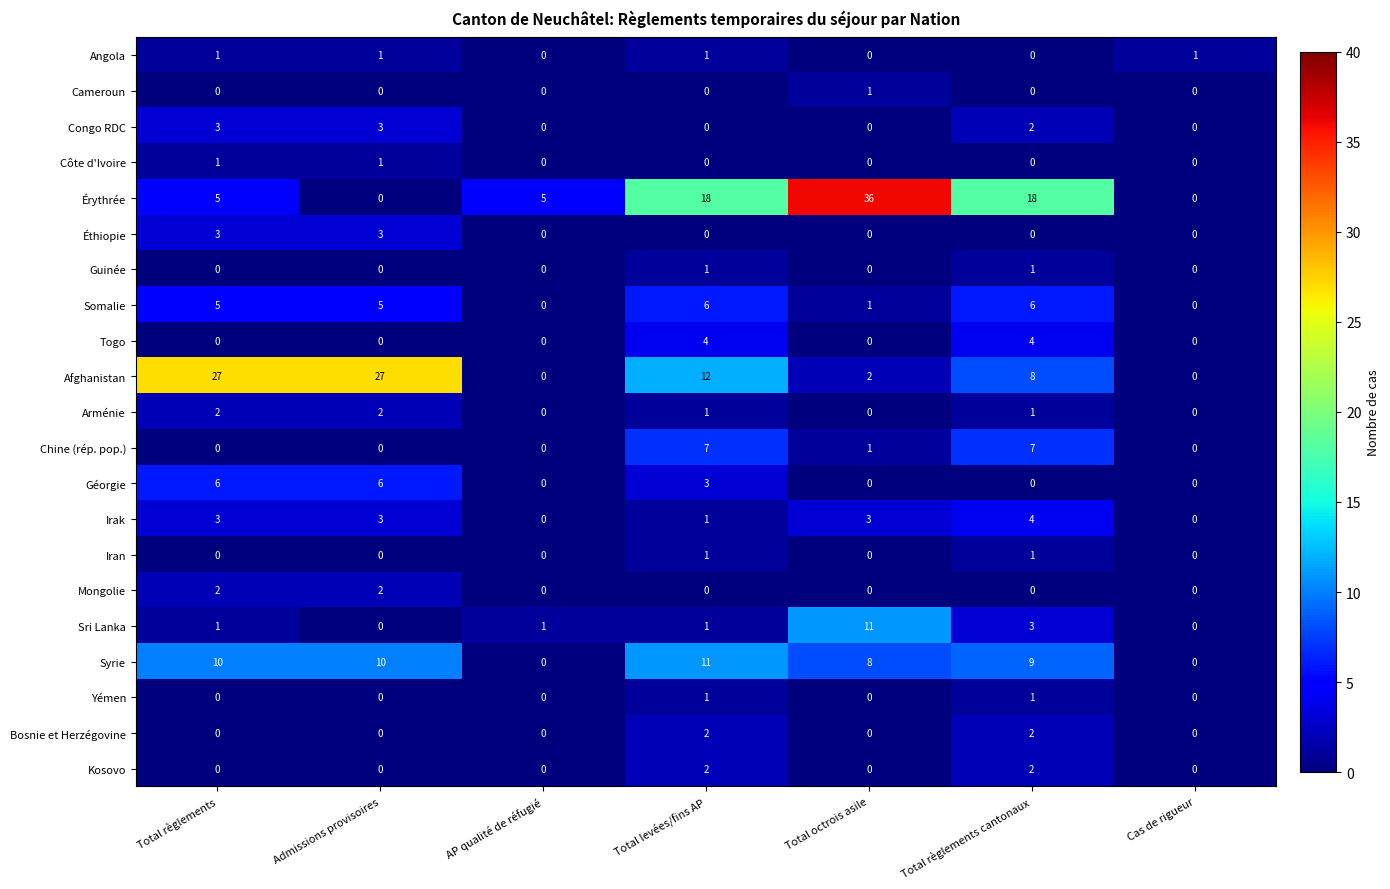

Count the Cameroun values in the range 0 to 1.

7